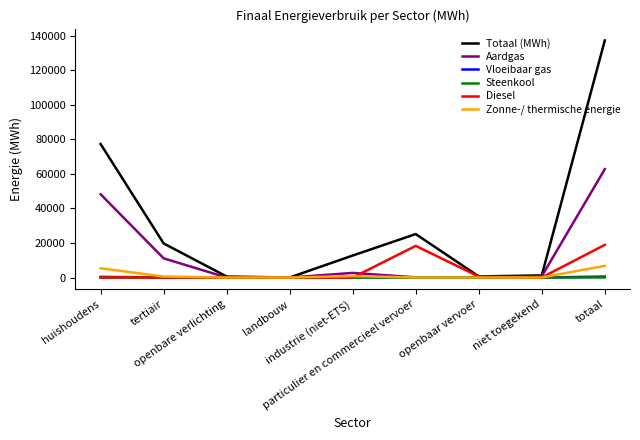

In Aardgas, how many points are higher than both neighbors (excluding endpoints)?

1